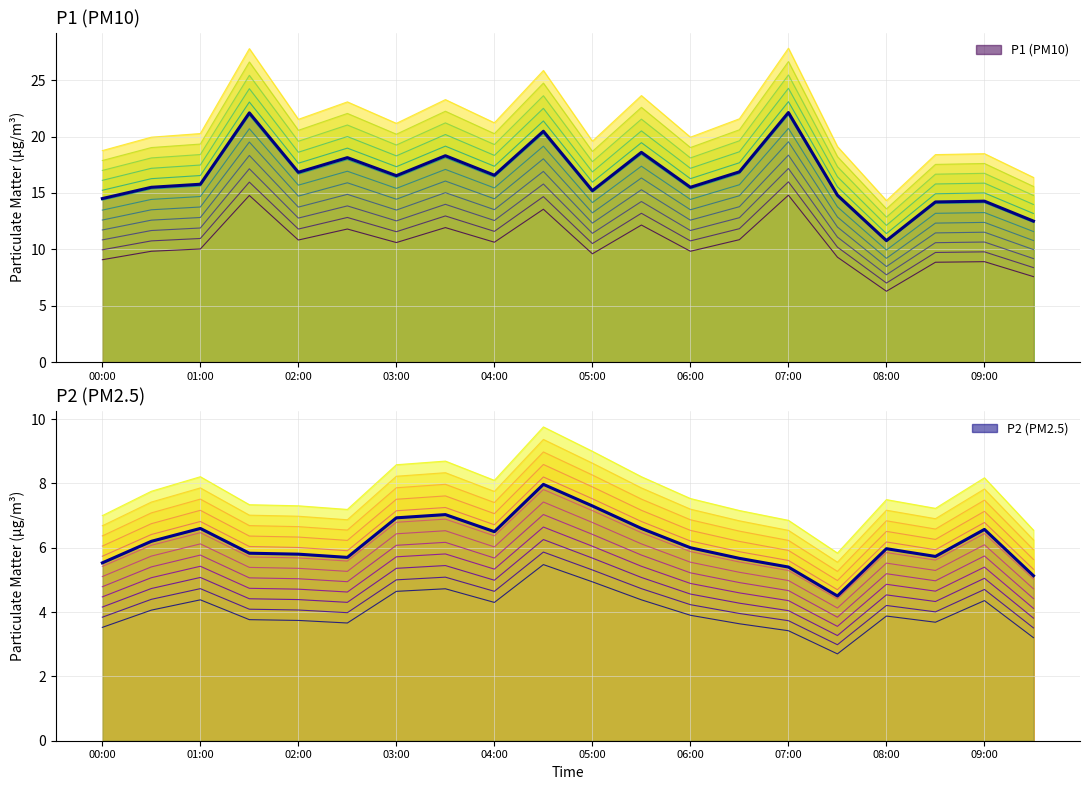

What value does the P1 variant 0 series have at 11?

12.2